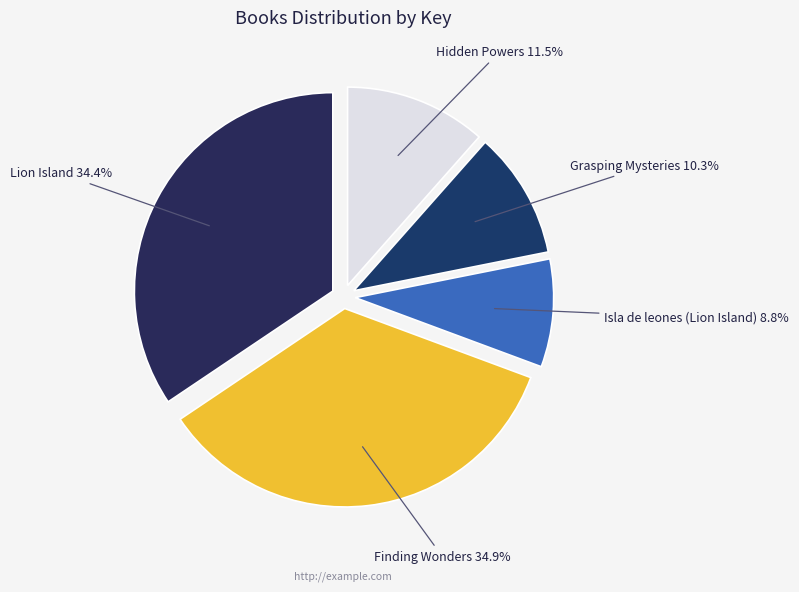

Does any single category account for the majority?

No